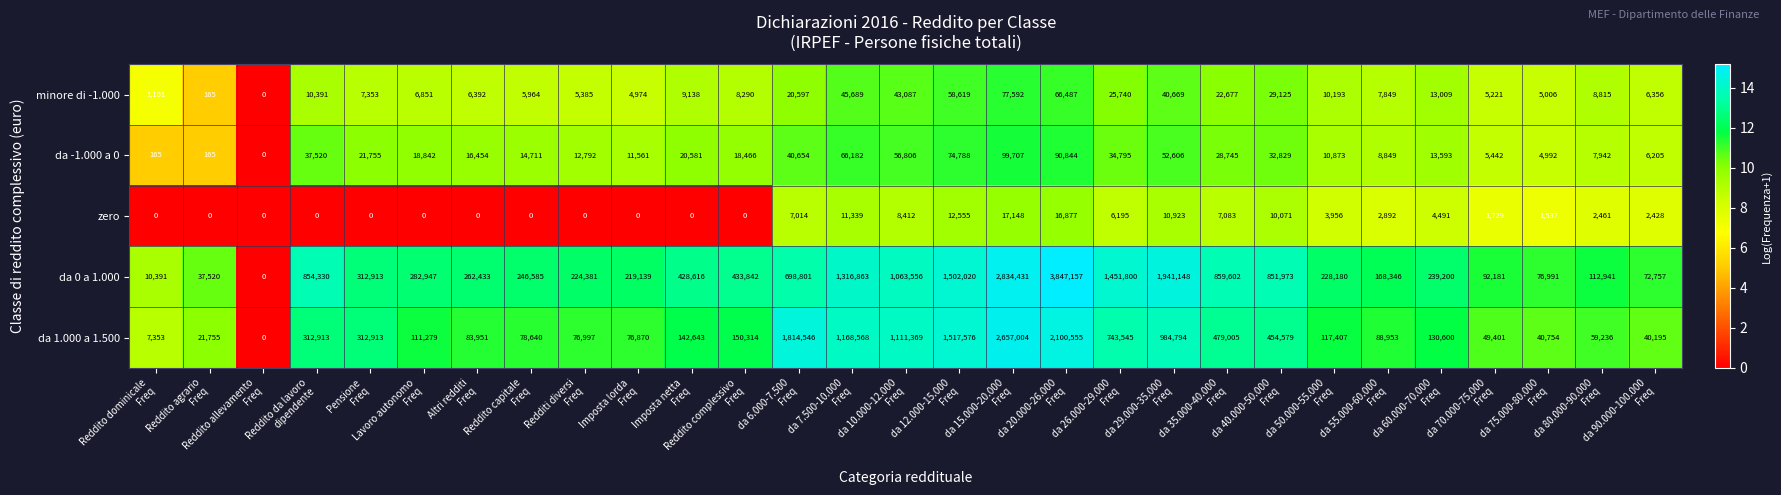

What is the average value of the zero series?

4383